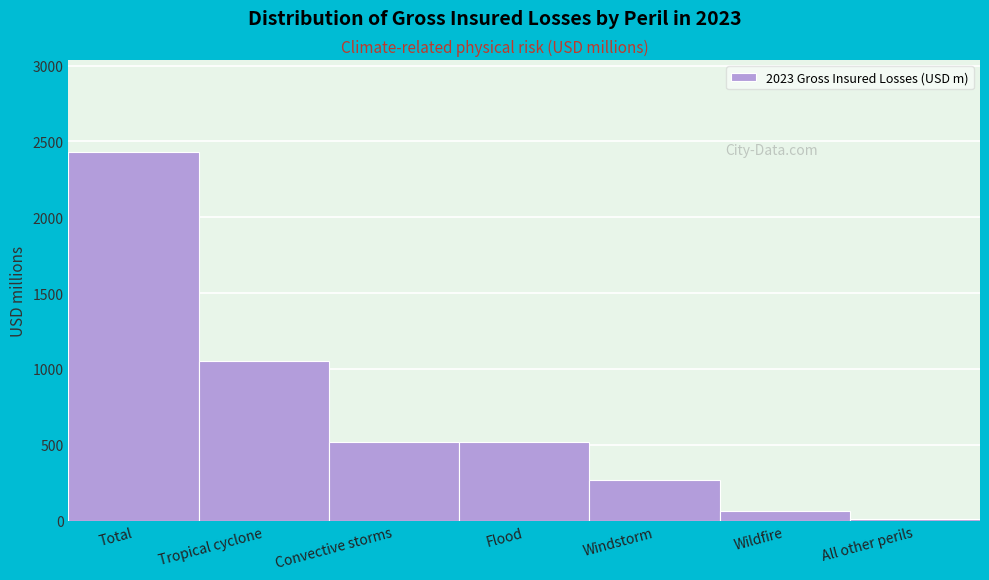

Reading right to left, transcribe all the data shown in this chart.

All other perils=10	Wildfire=60	Windstorm=270	Flood=520	Convective storms=520	Tropical cyclone=1050	Total=2430